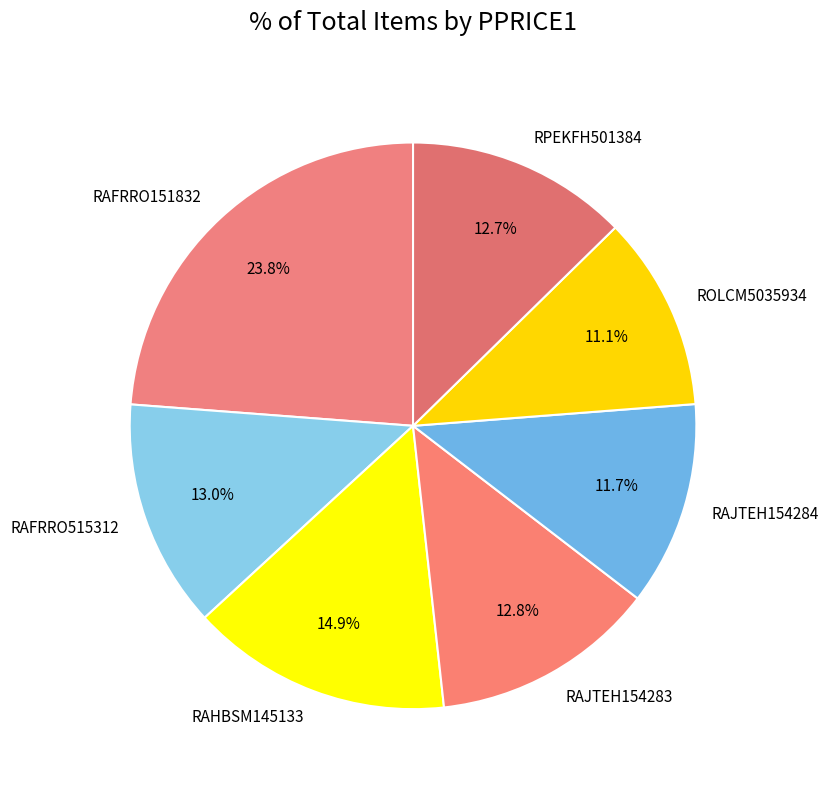

Which category has the biggest portion of the pie?

RAFRRO151832